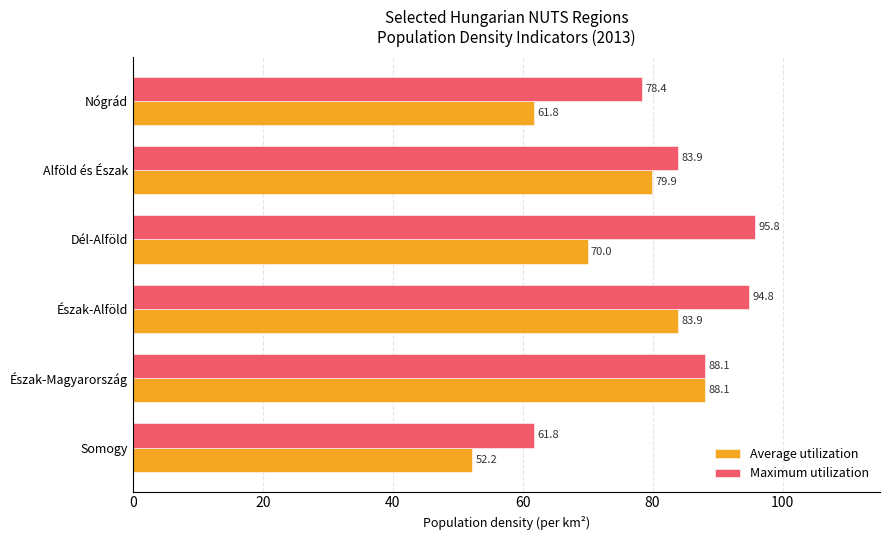

Which category has the highest value across all series?

Dél-Alföld